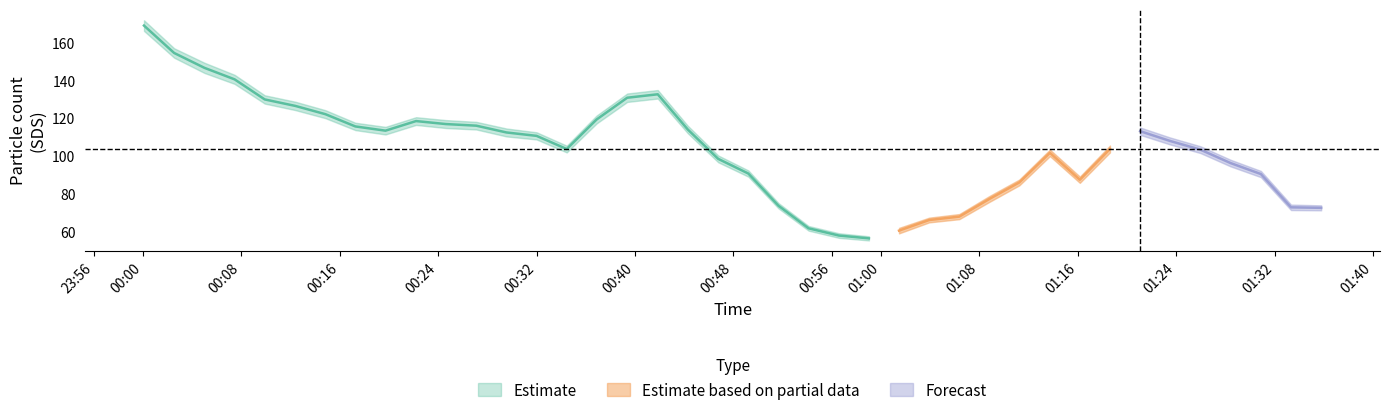

What is the value of the SDS_P1 point at the 25th from the left?

57.7